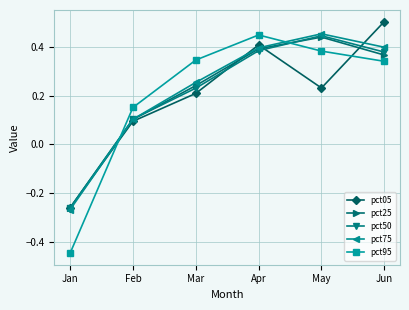

Between Mar and Apr, which series saw the biggest shift?

pct05